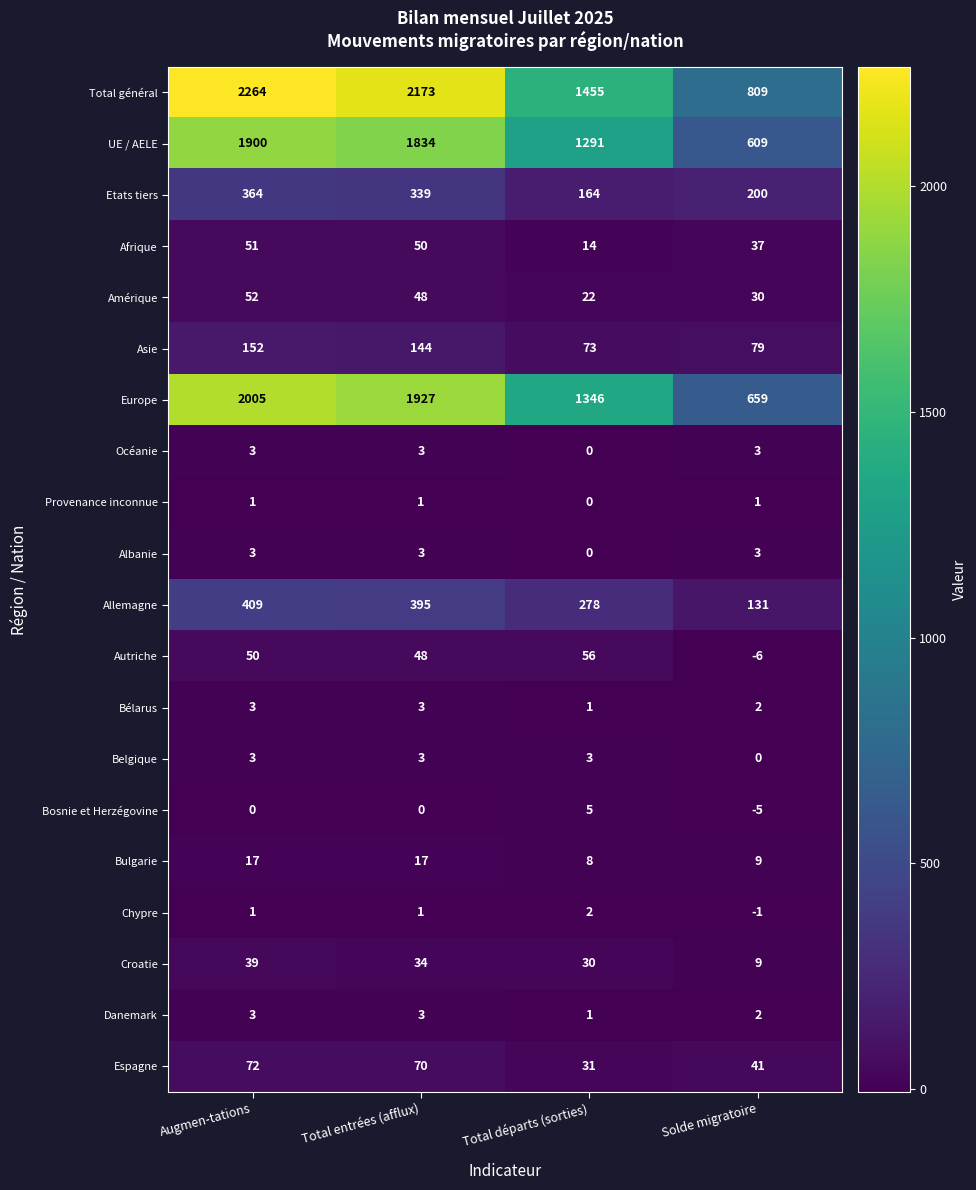

Is it true that Danemark equals 3 at Total entrées (afflux)?

True